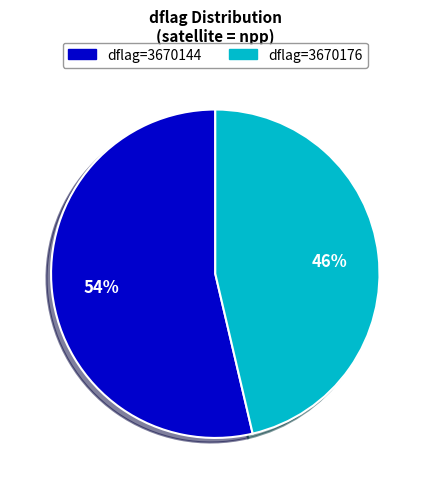

Which has a higher value, dflag=3670176 or dflag=3670144?

dflag=3670144